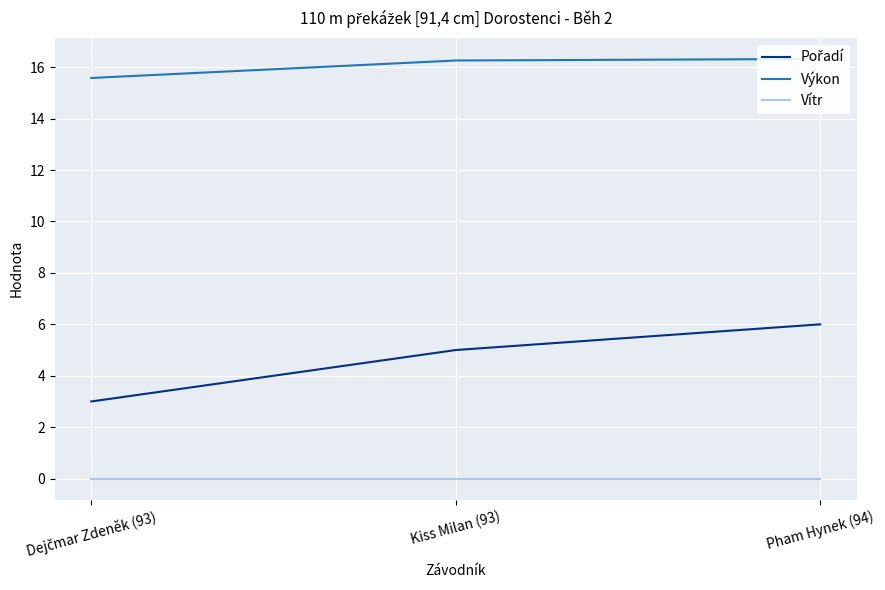

The Vítr series shows 0.0 at Kiss Milan (93). True or false?

True